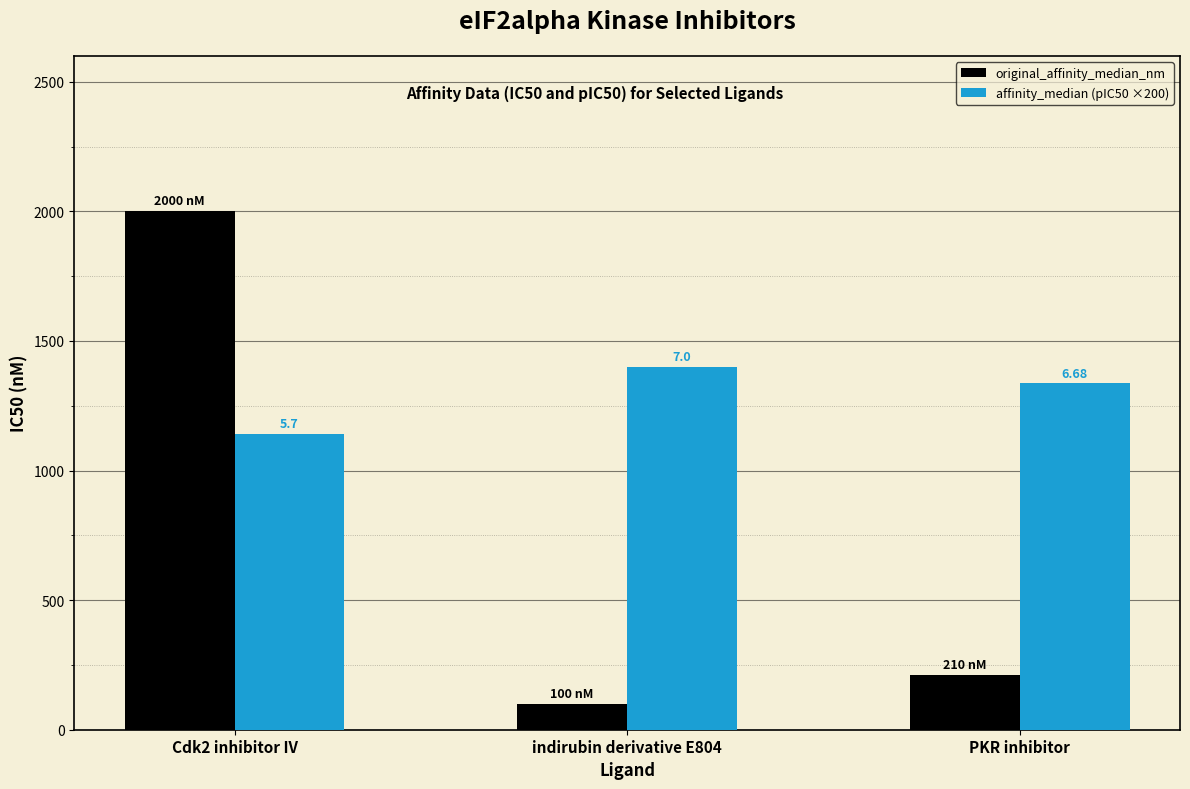

What are all the series names shown in the legend?

original_affinity_median_nm, affinity_median (pIC50 ×200)